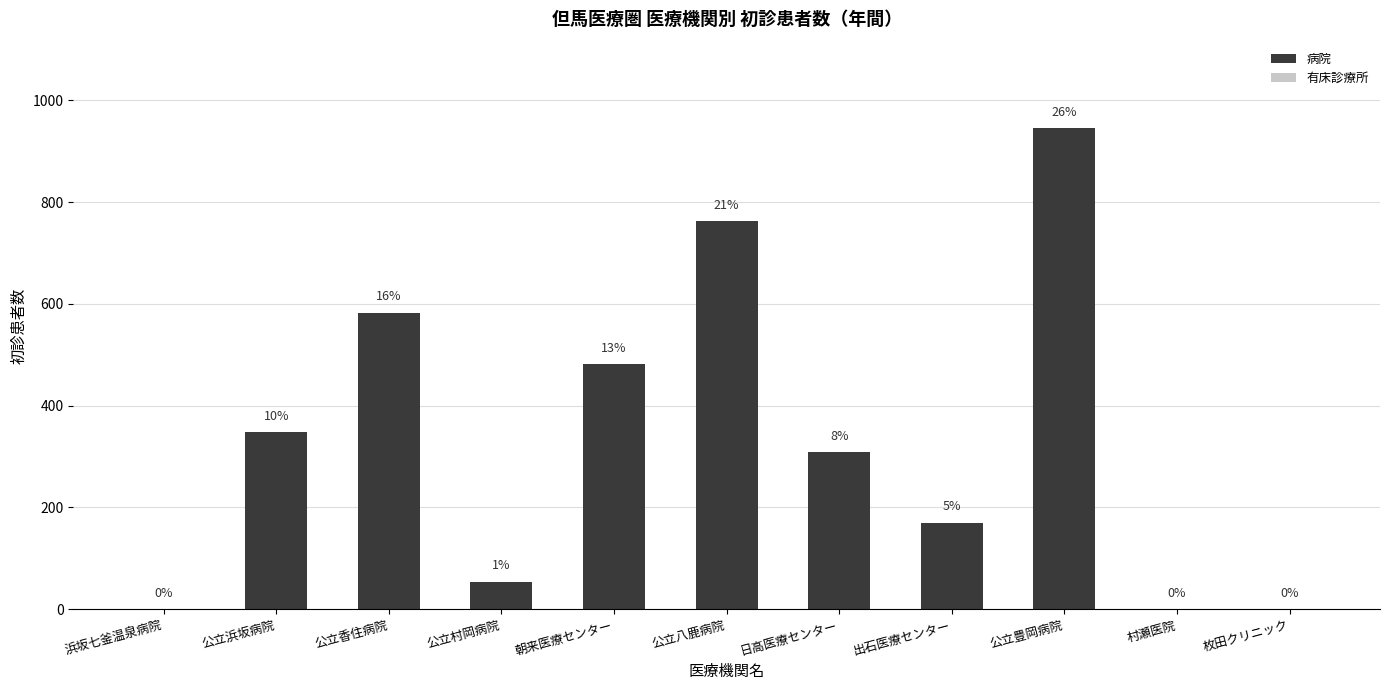

True or false: the data shows 0 at 村瀬医院.

True